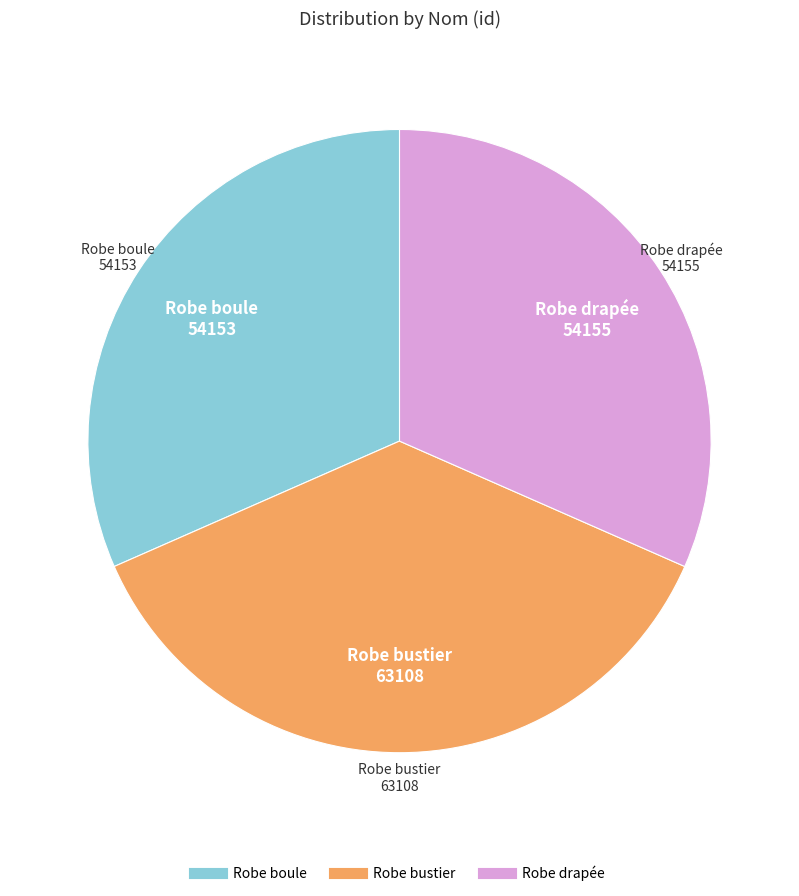

Is the sum of Robe drapée and Robe boule greater than half?

Yes